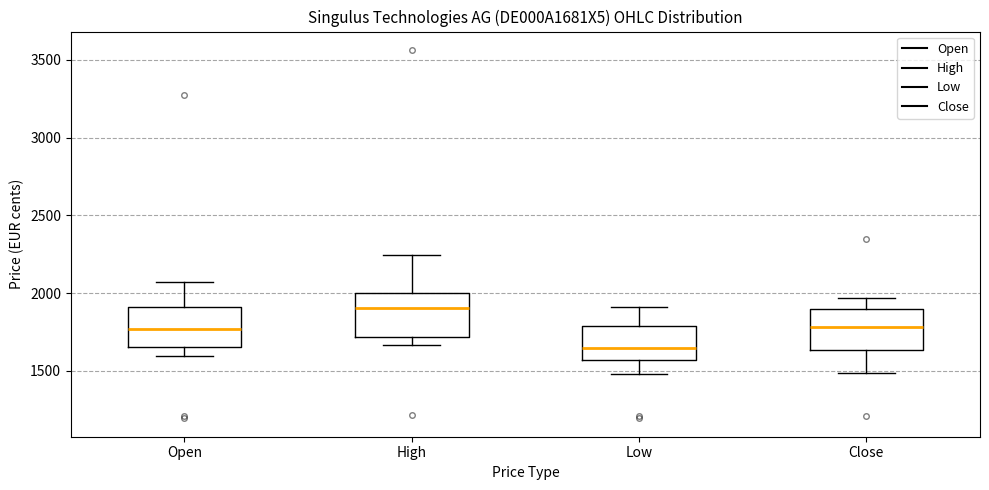

Reading left to right, read every box against the y-axis: the position of its median line, the range the box covers, and the ends of its whiskers. The values are not printed on the chart, so give them approximately, as read against the axis.

Open: median 1750, box 1650 to 1900, whiskers 1600 to 2050
High: median 1900, box 1700 to 2000, whiskers 1650 to 2250
Low: median 1650, box 1550 to 1800, whiskers 1500 to 1900
Close: median 1800, box 1650 to 1900, whiskers 1500 to 1950